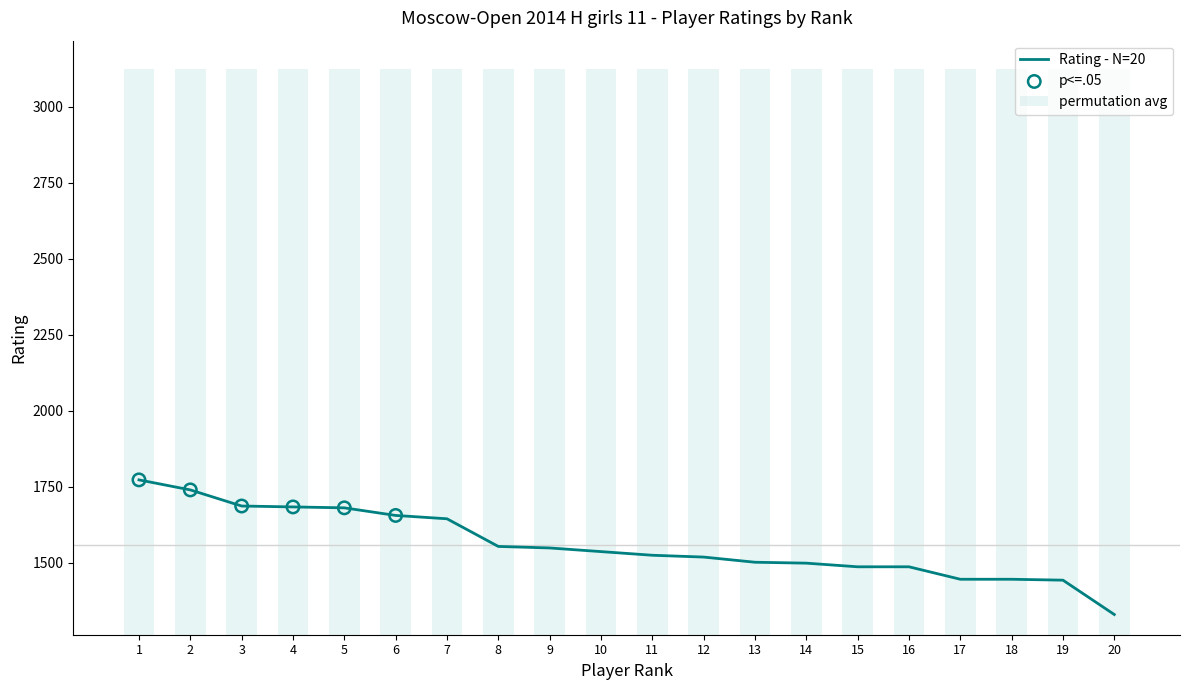

Approximately how many times larger is the value at 6 compared to 13?

1.1